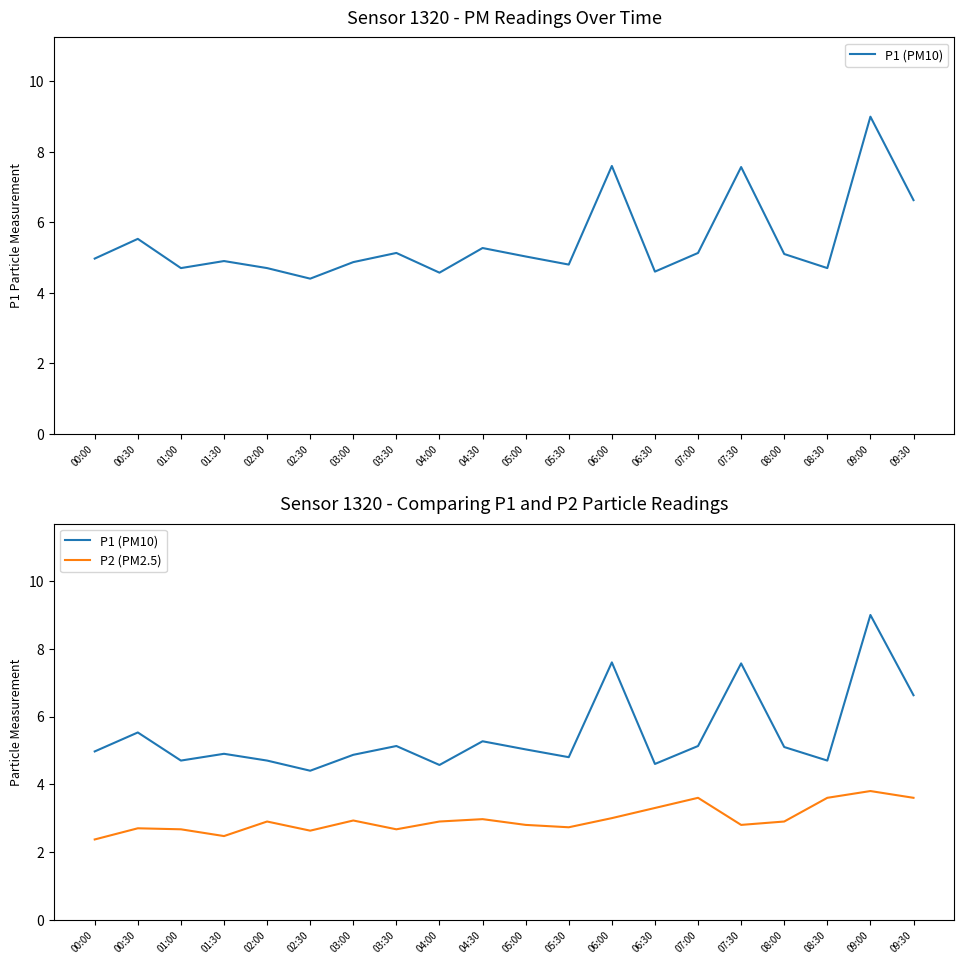

The value of P2 (PM2.5) at 07:00 is 3.6. True or false?

True